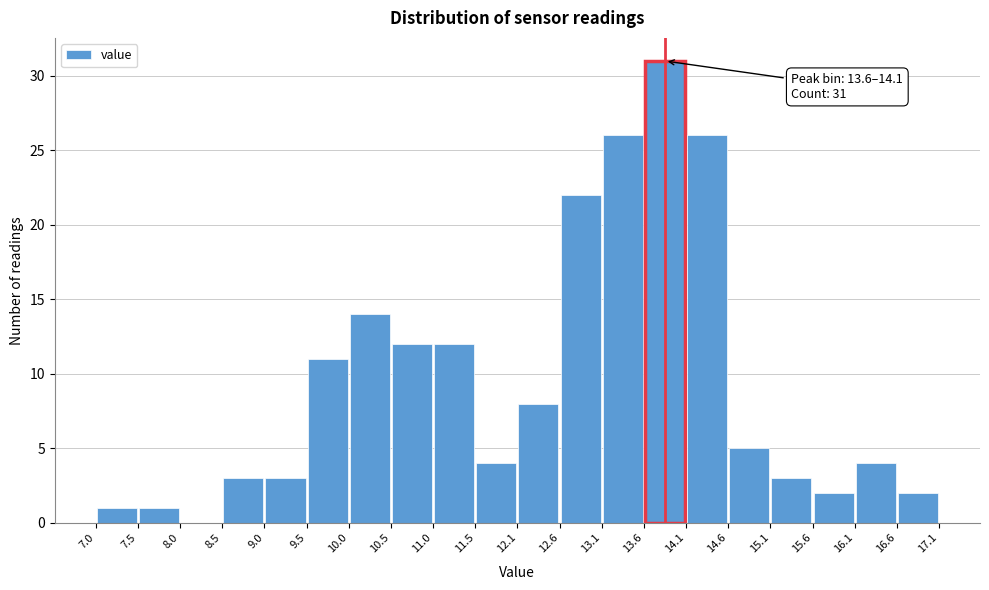

Over which range of the x-axis is the bar tallest?

13.6 to 14.1